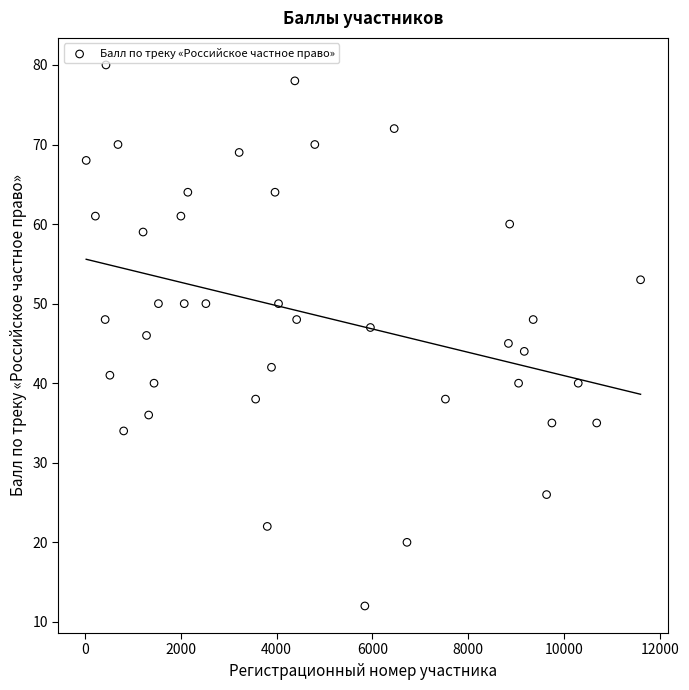

What is the range of Y values (max minus min)?

68